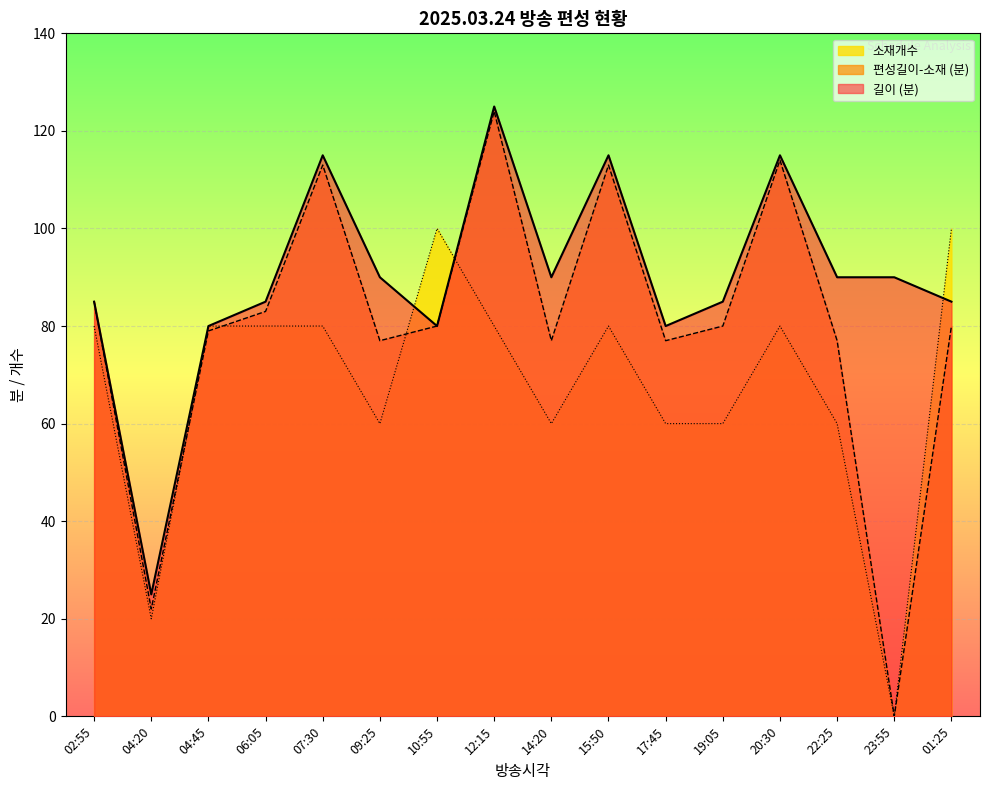

What is the total value across all series at 19:05?

225